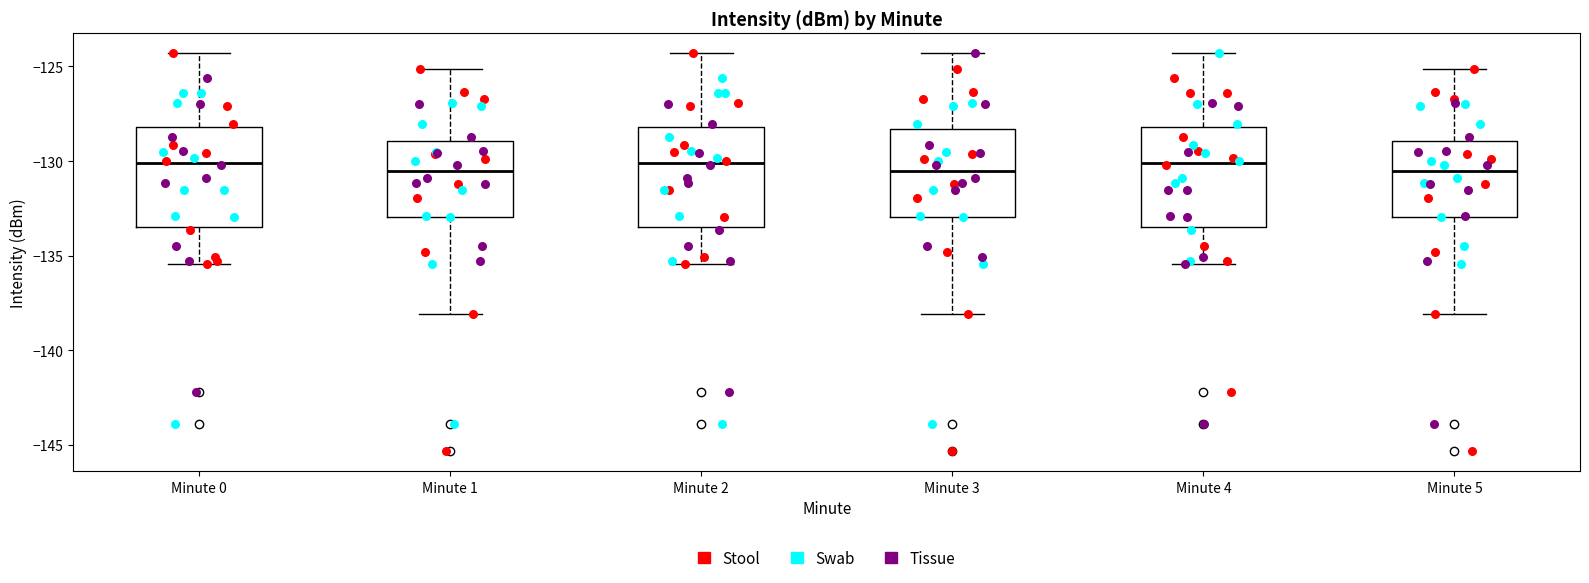

Reading left to right, read every box against the y-axis: the position of its median line, the range the box covers, and the ends of its whiskers. The values are not printed on the chart, so give them approximately, as read against the axis.

Minute 0: median -130.0, box -133.5 to -128.0, whiskers -135.5 to -124.5
Minute 1: median -130.5, box -133.0 to -129.0, whiskers -138.0 to -125.0
Minute 2: median -130.0, box -133.5 to -128.0, whiskers -135.5 to -124.5
Minute 3: median -130.5, box -133.0 to -128.5, whiskers -138.0 to -124.5
Minute 4: median -130.0, box -133.5 to -128.0, whiskers -135.5 to -124.5
Minute 5: median -130.5, box -133.0 to -129.0, whiskers -138.0 to -125.0